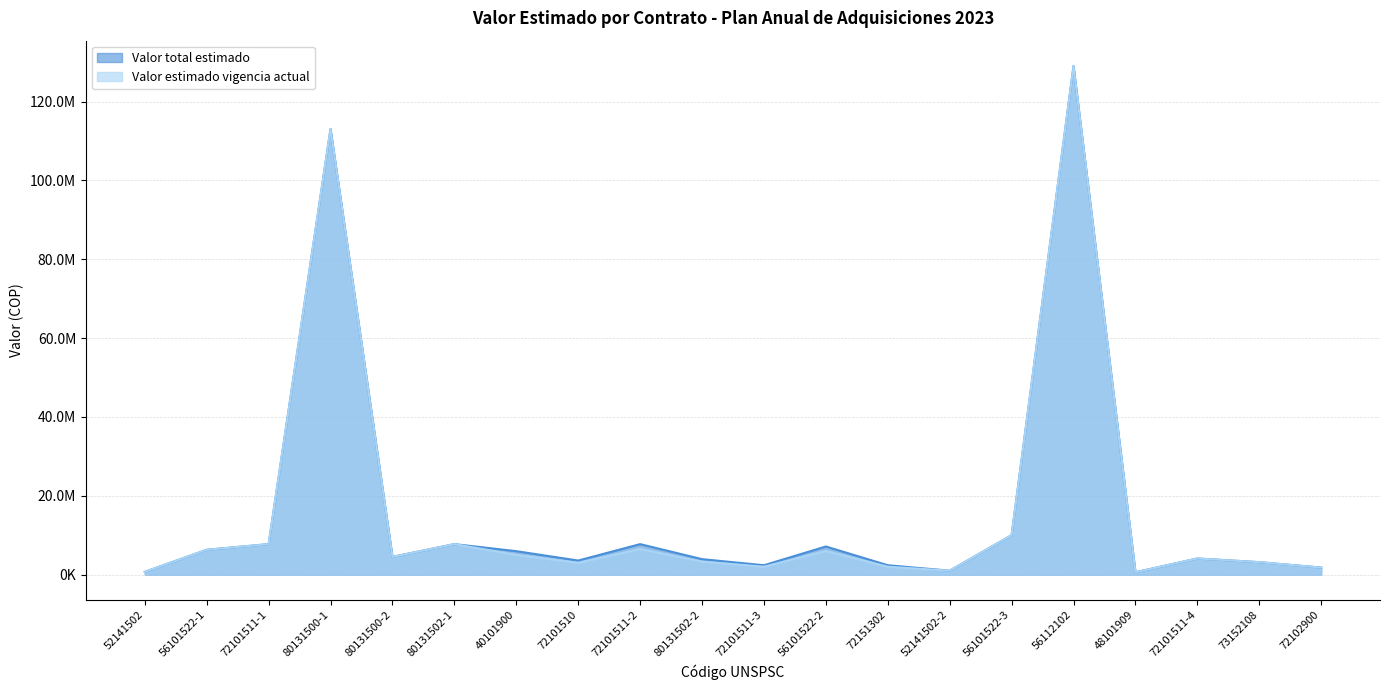

True or false: Valor total estimado and Valor estimado vigencia actual cross at least once.

False